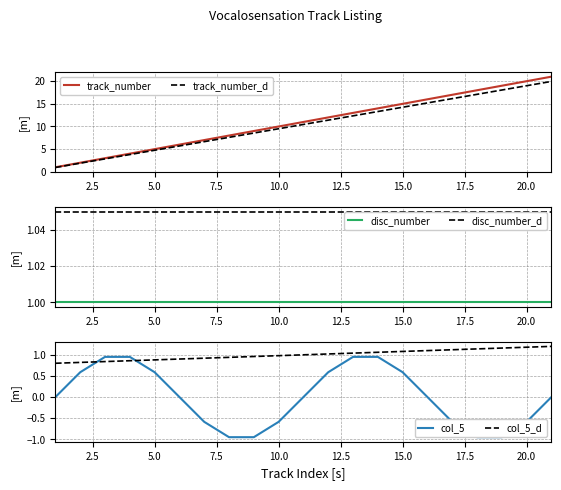

True or false: col_5 and col_5_d intersect in this chart.

True